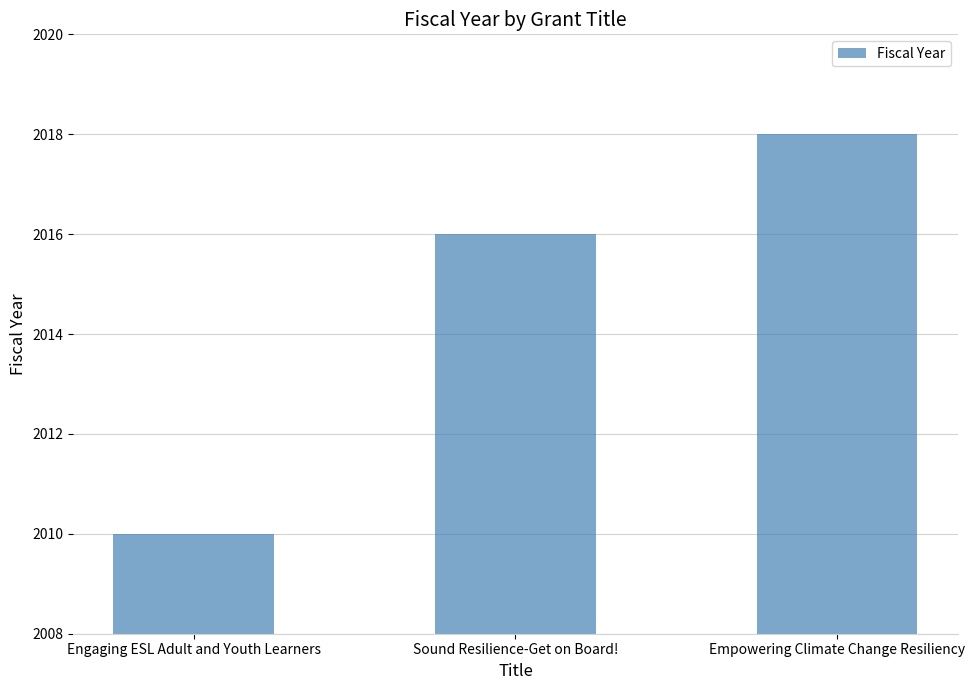

How many values are below 2016?

1